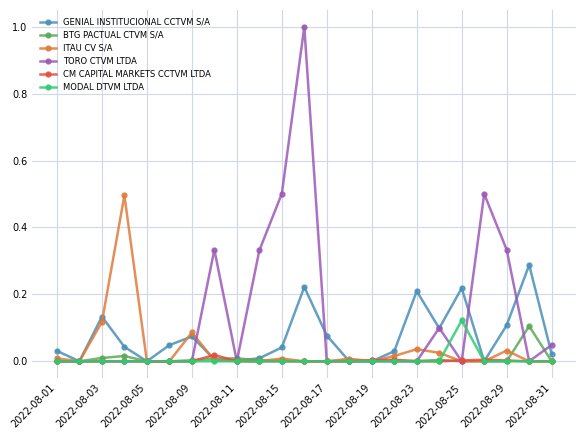

What is the maximum value shown in the chart?

1.0